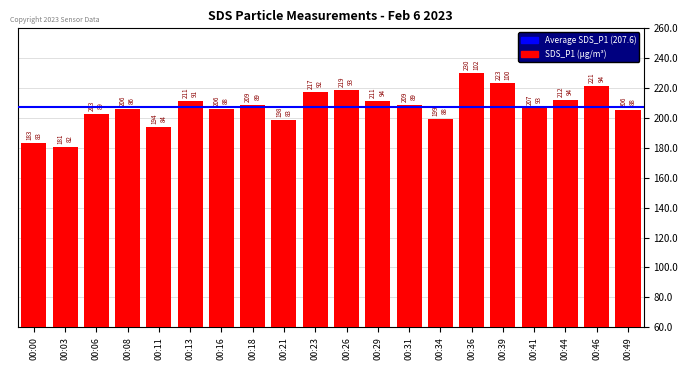

Which label corresponds to the largest value in the chart?

00:36